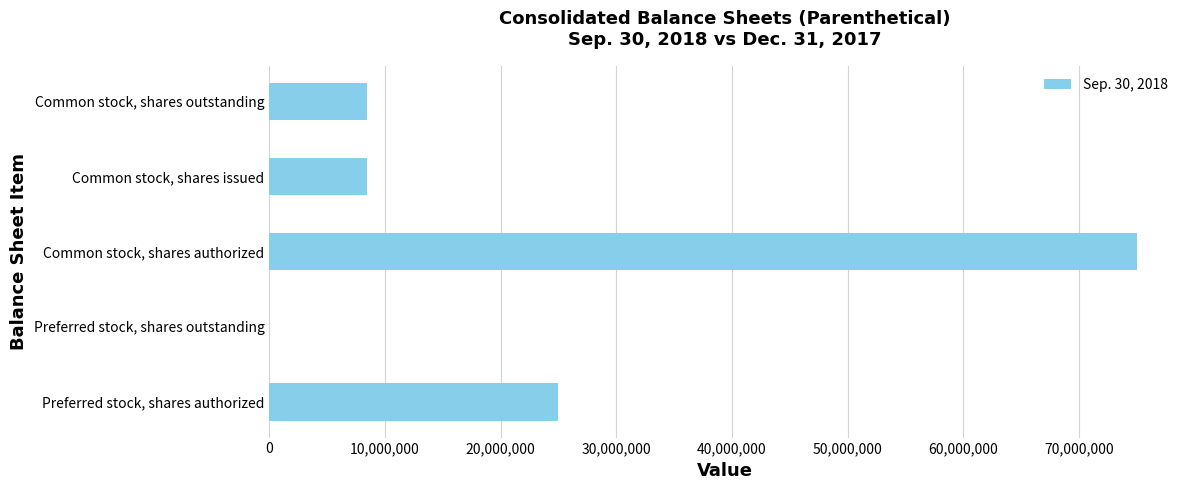

What is the average value?

23383597